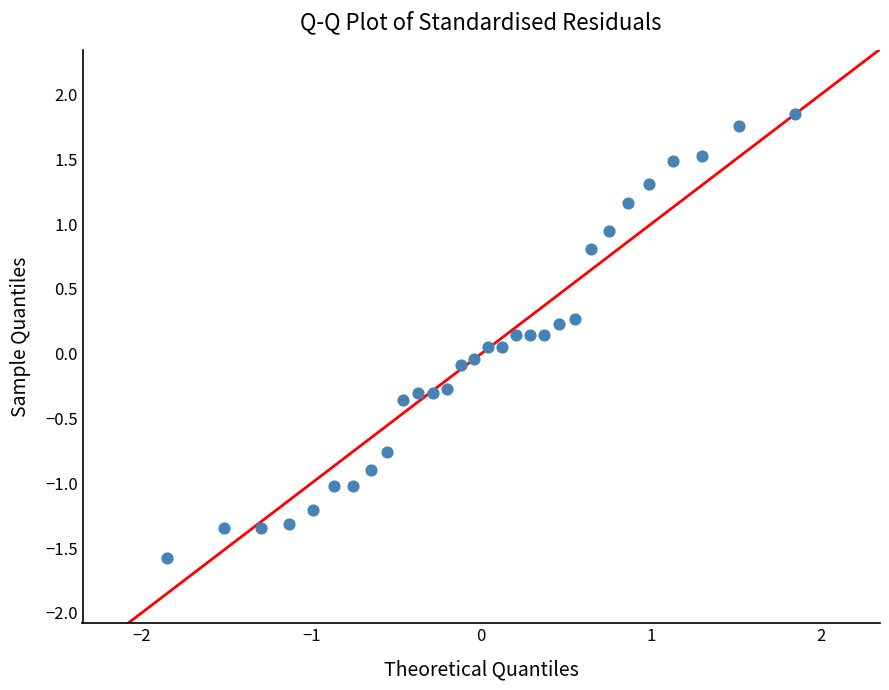

What is the range of X values (max minus min)?

3.7